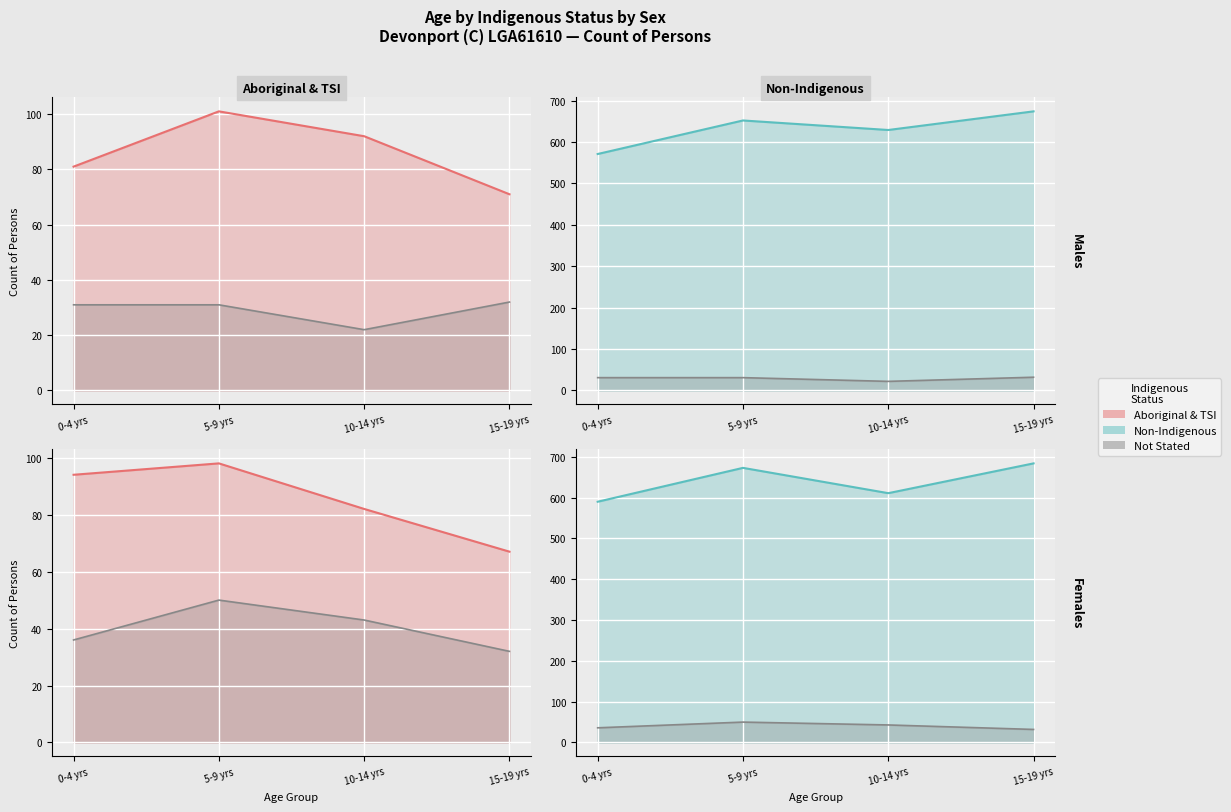

What is the difference between the highest and lowest values at 5-9 yrs?

642